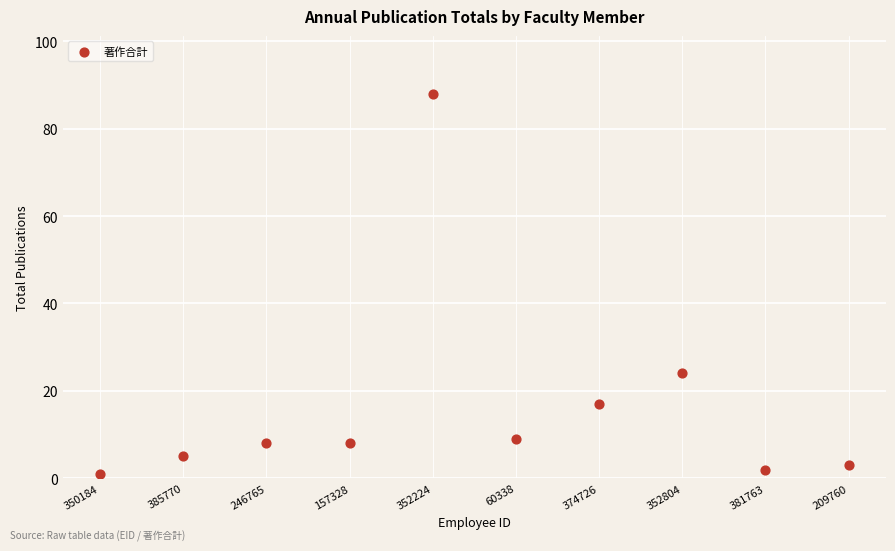

What Y value in the scatter plot is closest to 44?

24